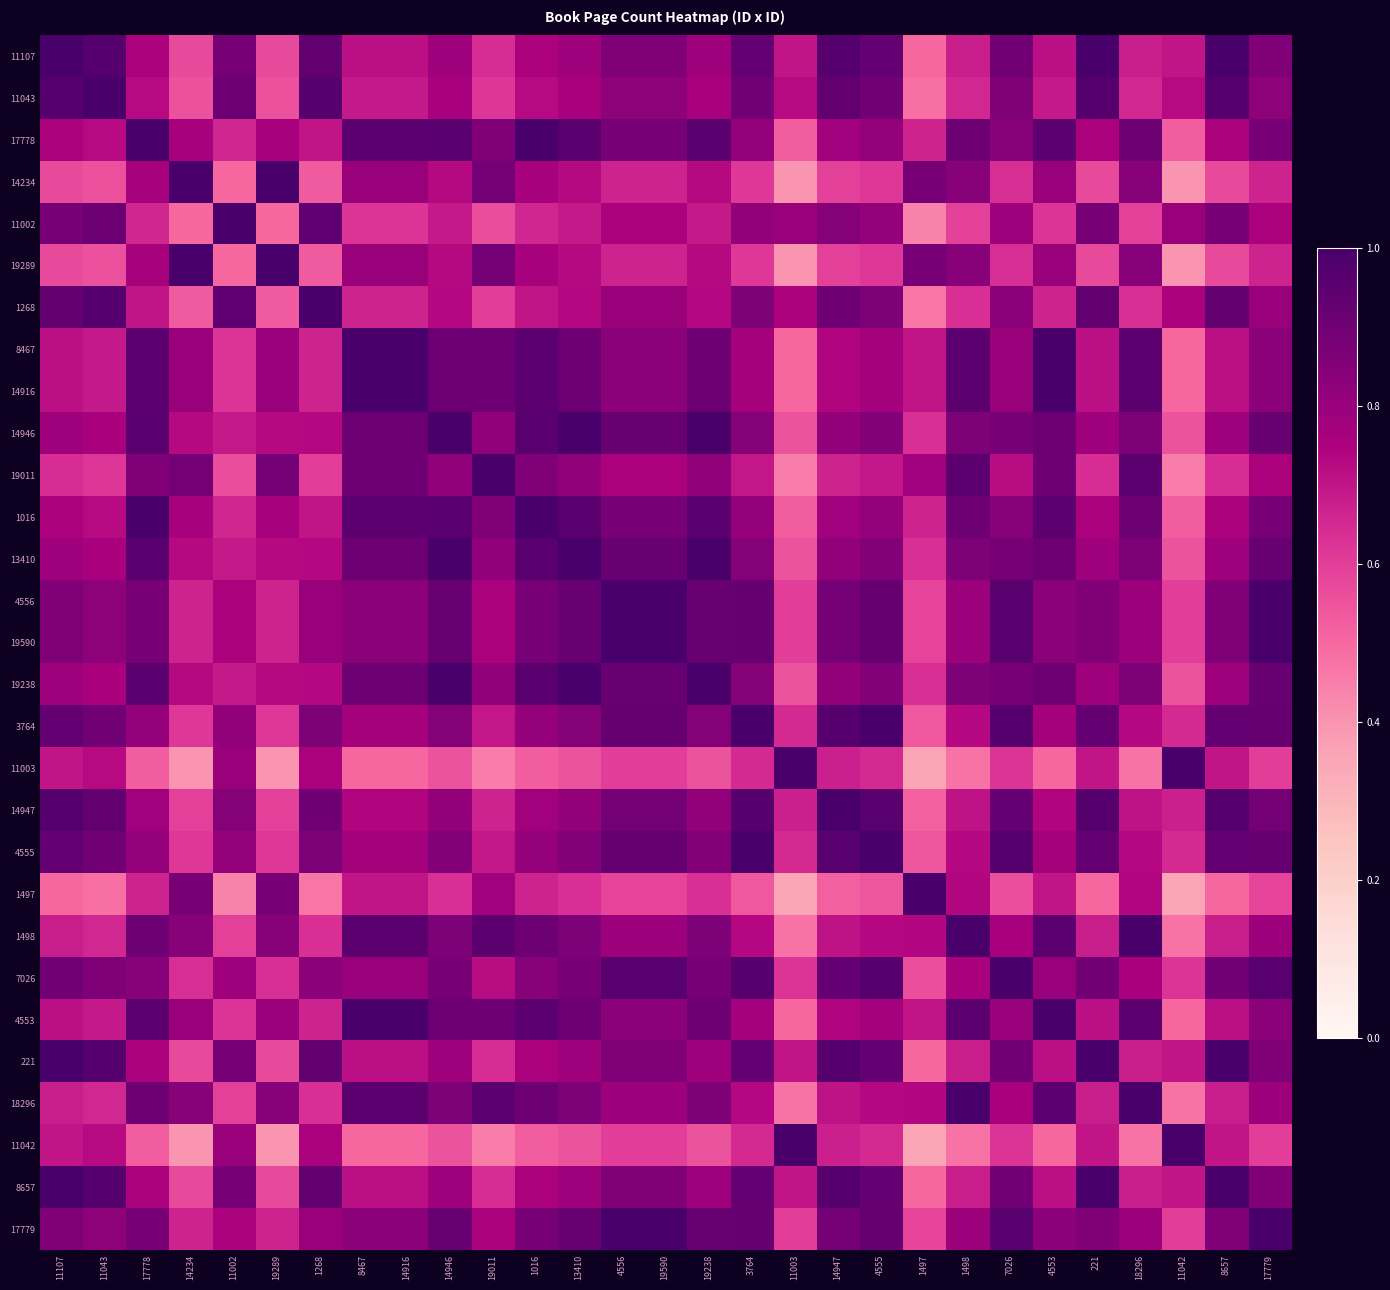

Which series has the largest total across all categories?

4556